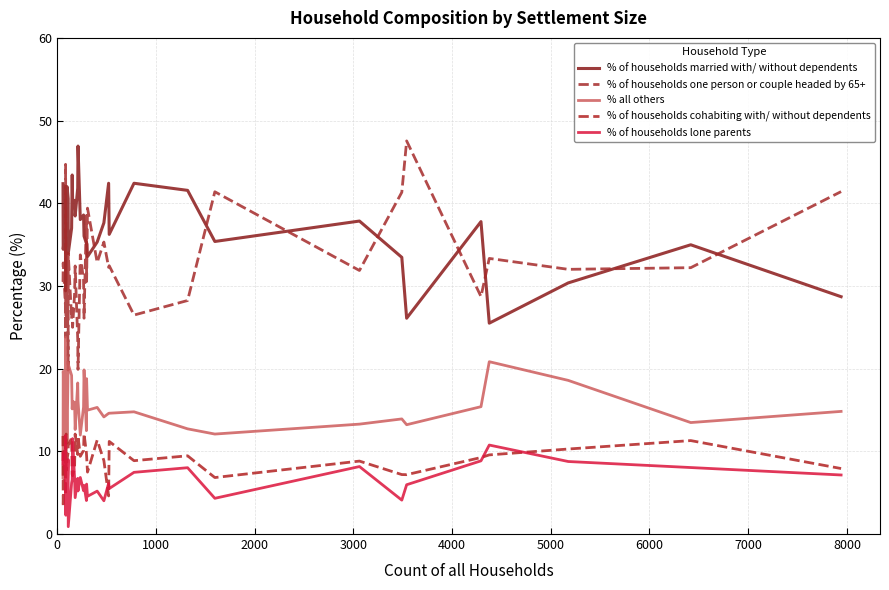

Where do % of households lone parents and % of households cohabiting with/ without dependents first cross each other?

0 and 1000